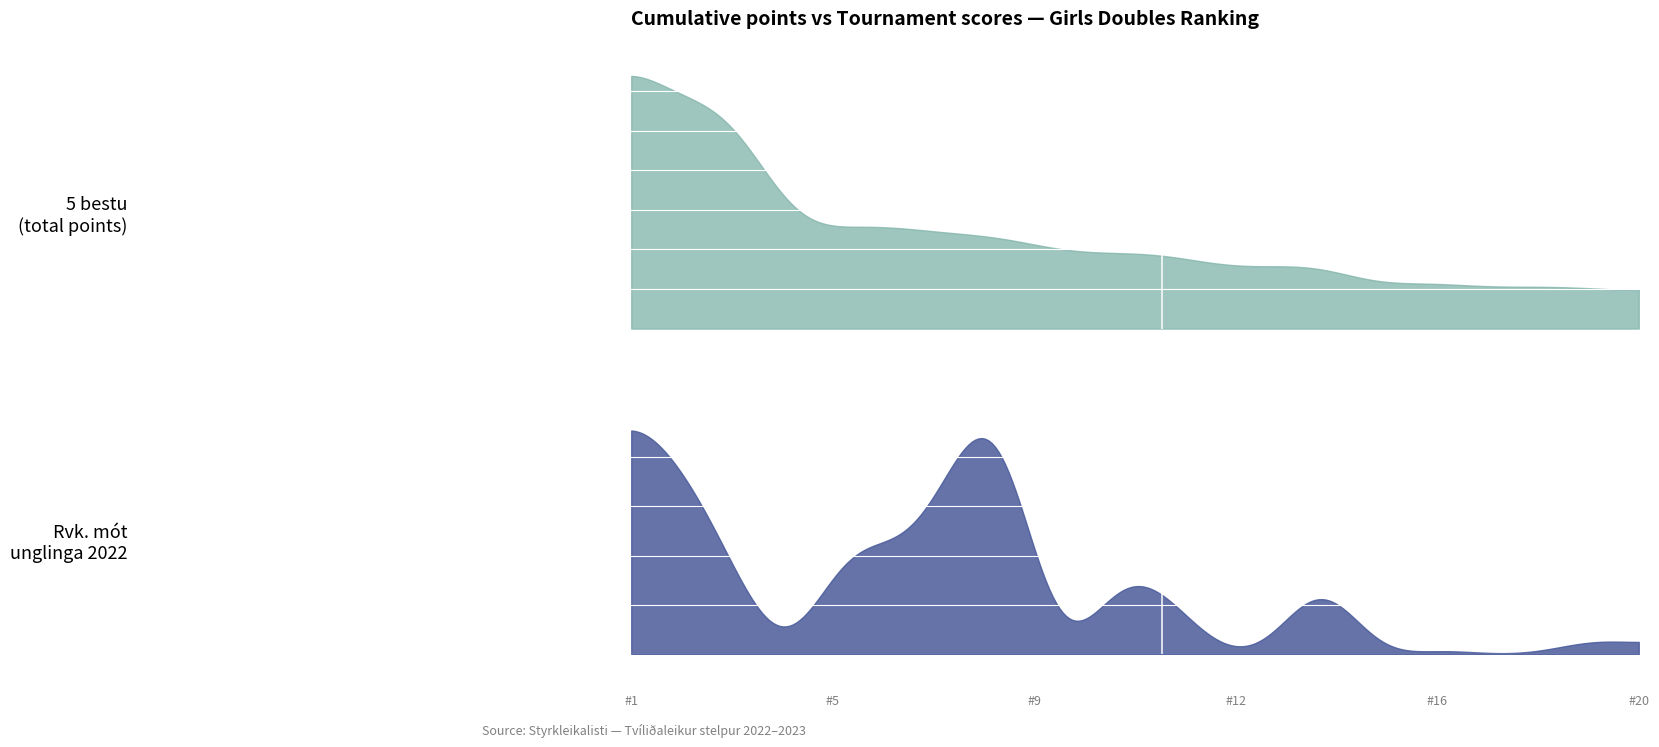

Rank the series by their average value, from lowest to highest.

Rvk. mót unglinga 2022, 5 bestu